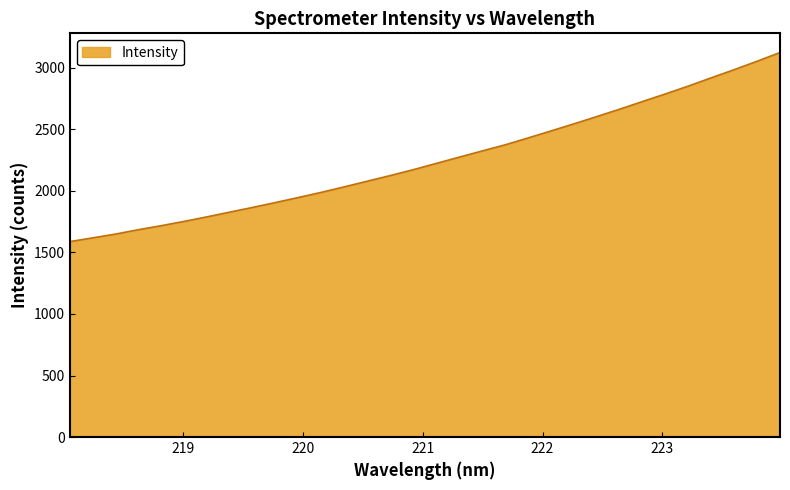

What is the difference between the maximum and minimum values?

1535.4